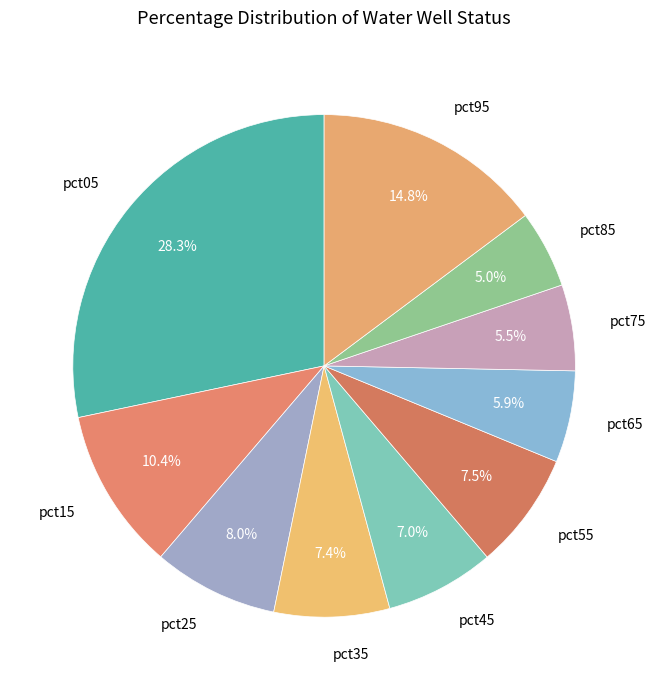

True or false: pct65 accounts for 6% of the total.

True